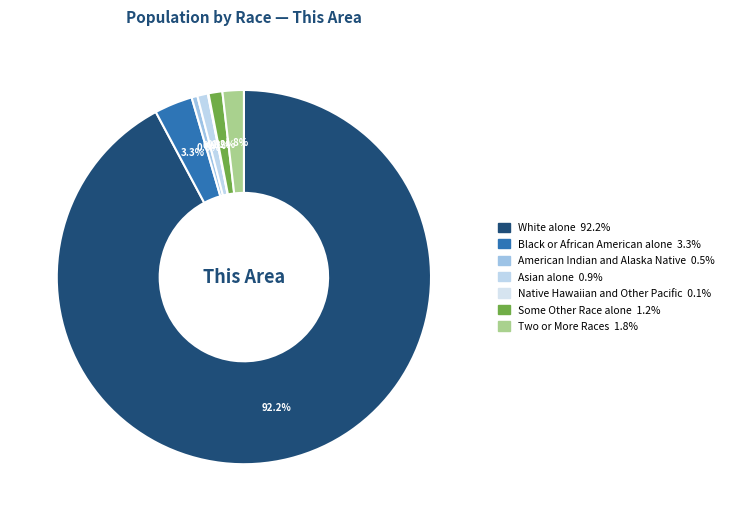

True or false: Asian alone accounts for 1% of the total.

True